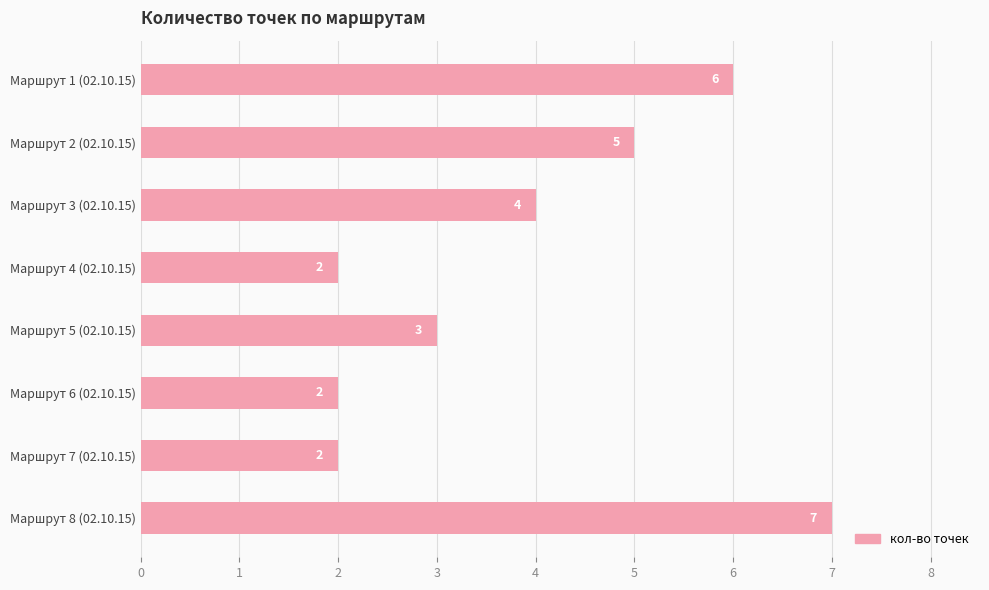

Is it true that the value at Маршрут 2 (02.10.15) is 5?

True